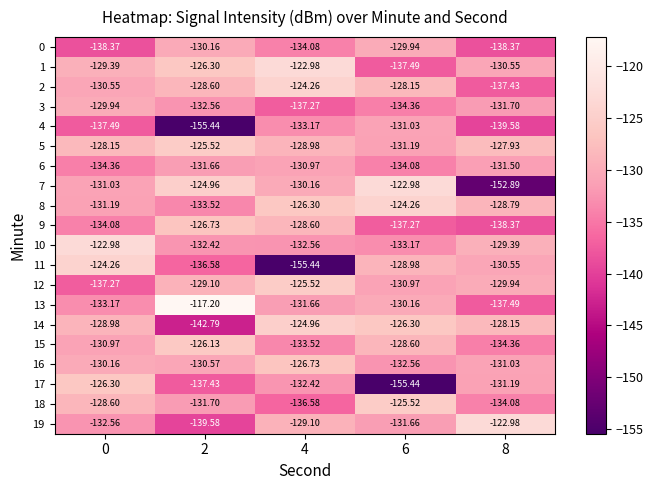

What is the difference between the highest and lowest values at 6?

32.5